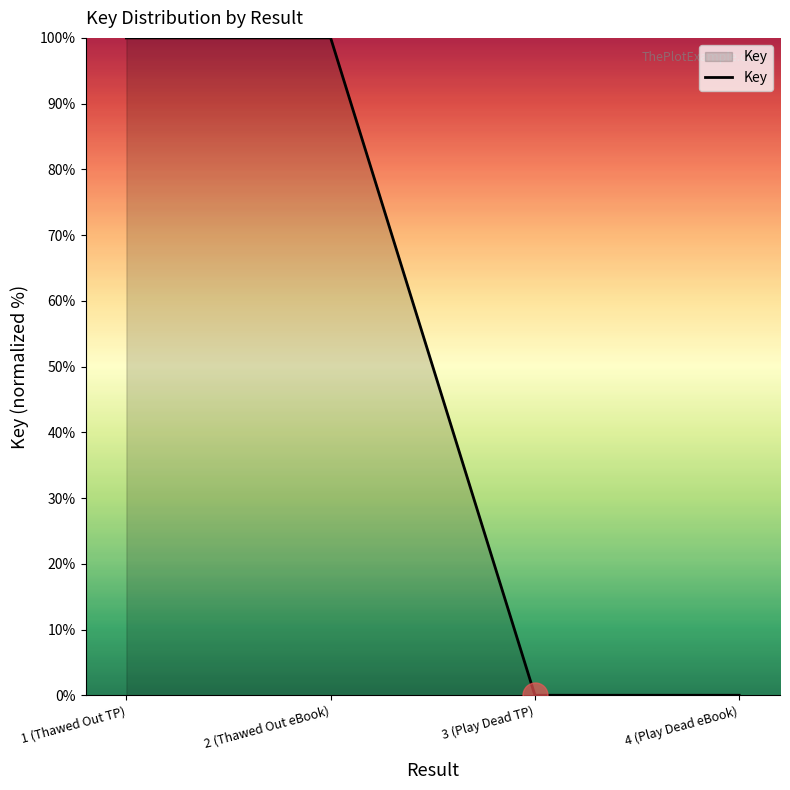

True or false: the data shows 33 at 1 (Thawed Out TP).

False